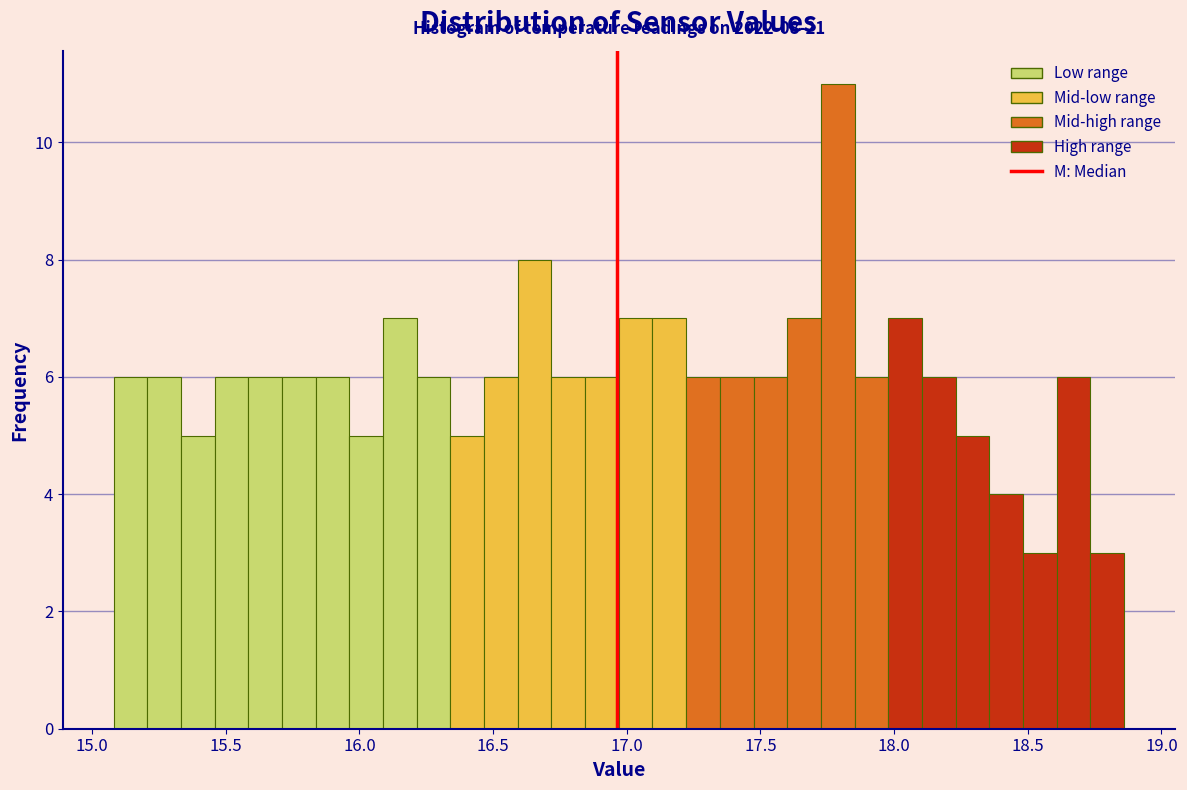

Read against the x-axis, roughly where is the centre of the tallest bar?

17.80